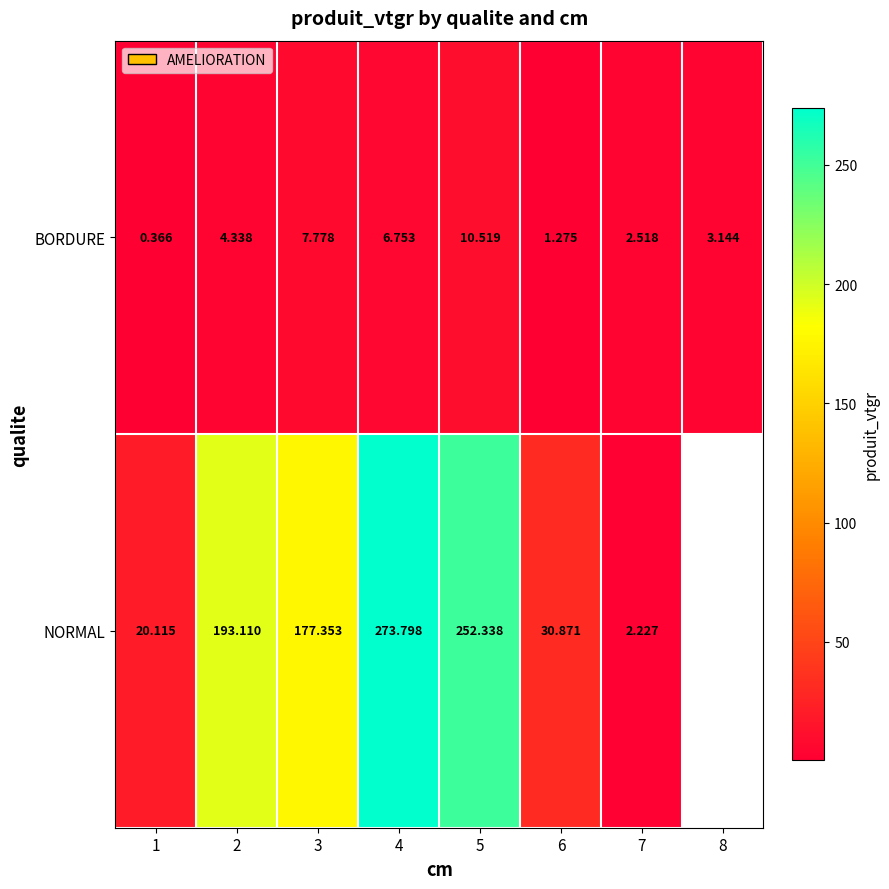

What is the difference between the BORDURE values at 1 and 5?

10.2